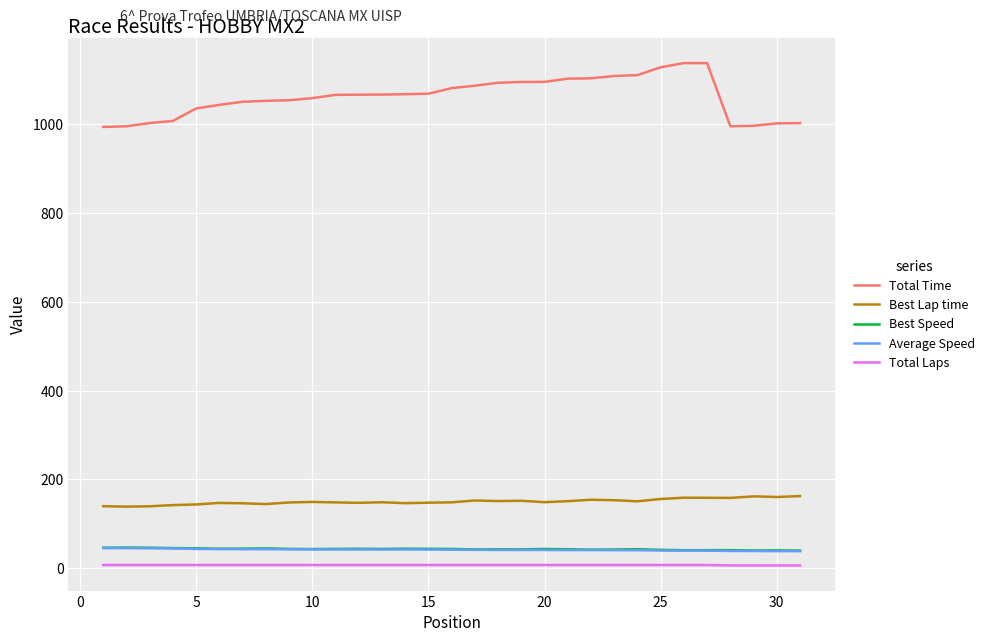

Count the number of categories in the chart.

31